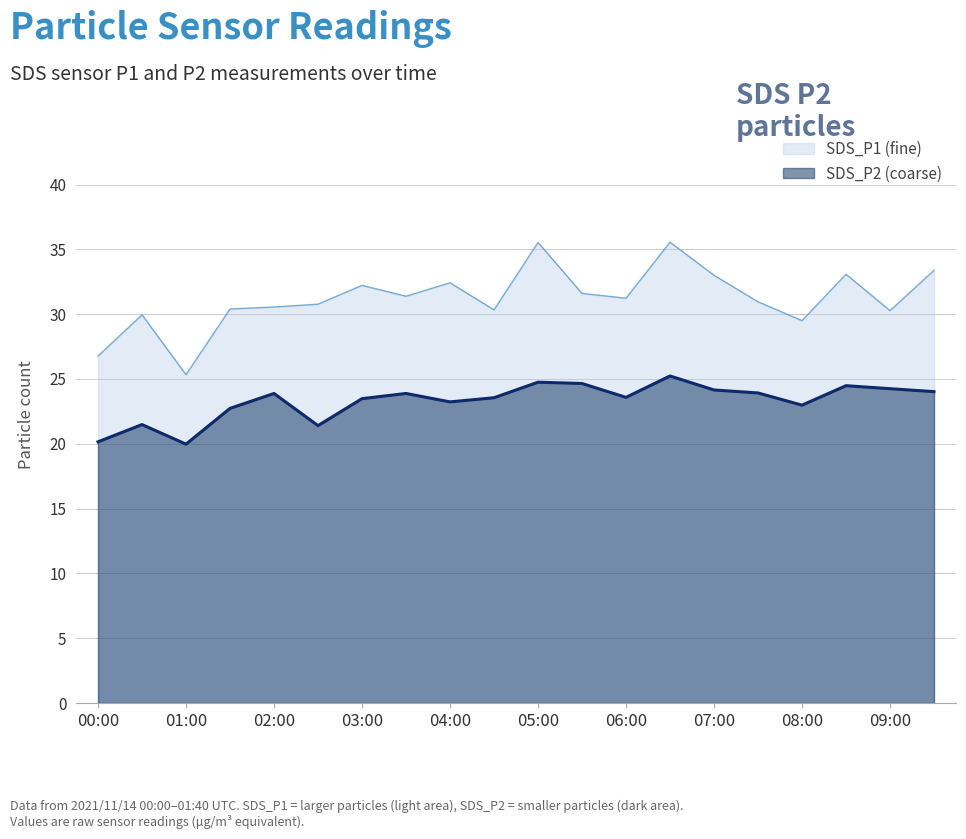

How many lines are shown in the chart?

2